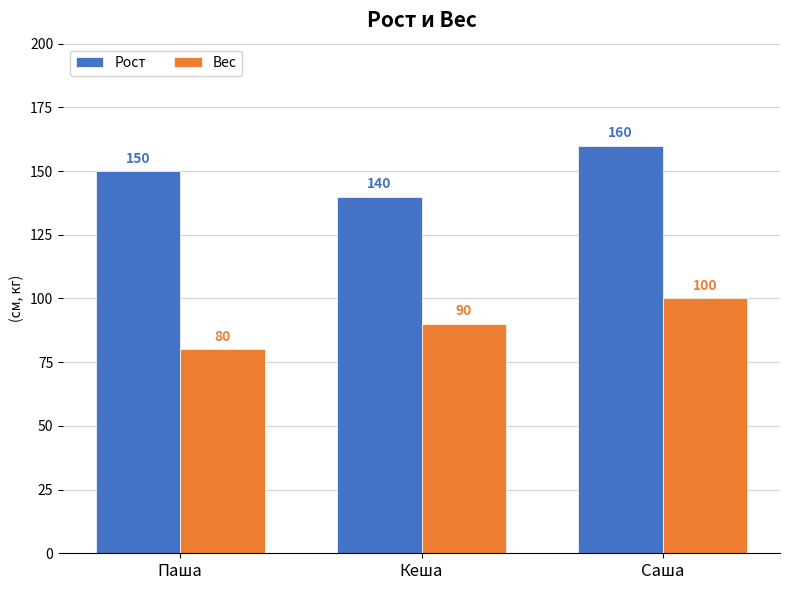

What is the sum of the Вес values at Паша and Кеша?

170